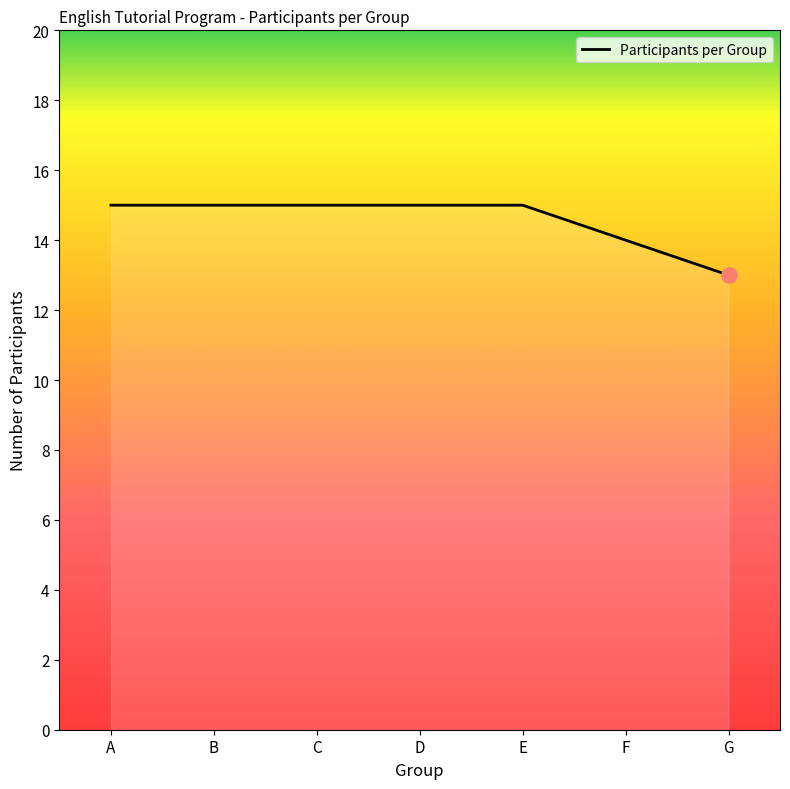

Approximately how many times larger is the value at E compared to D?

1.0